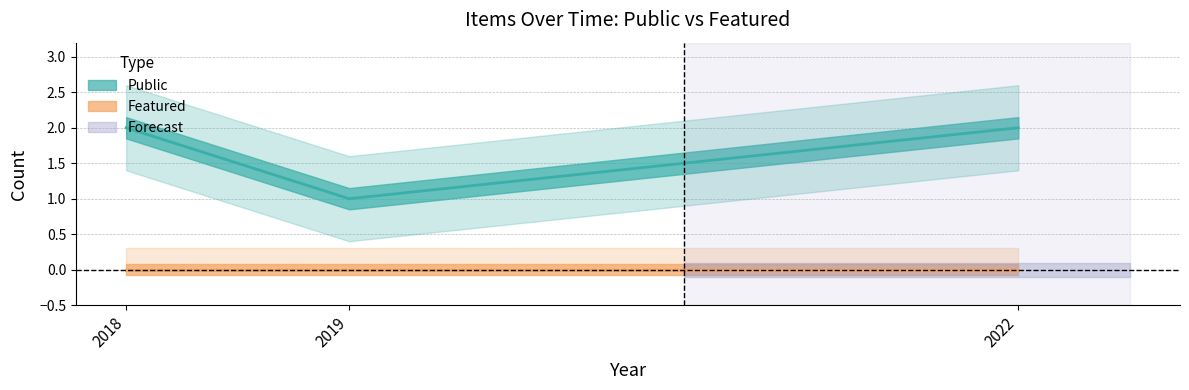

Between 2019 and 2022, which is larger?

2022